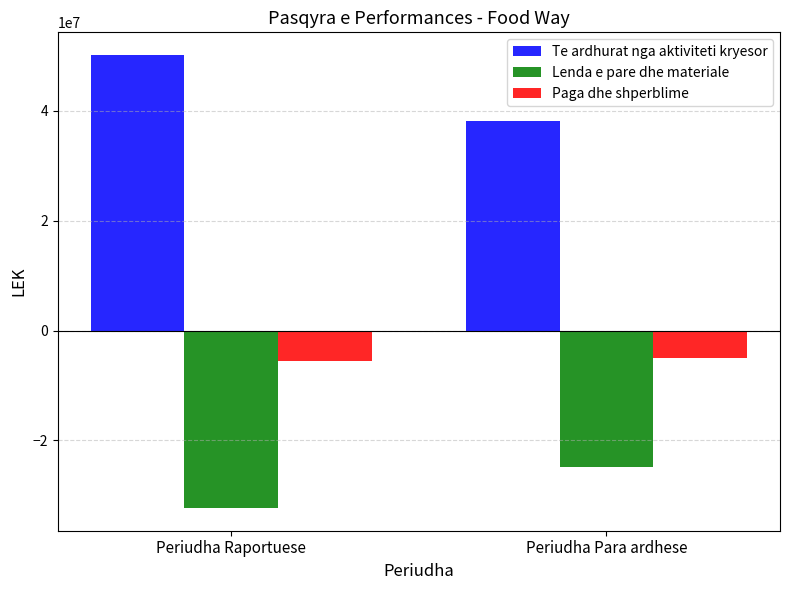

What is the label of the 2nd bar from the left?

Periudha Para ardhese